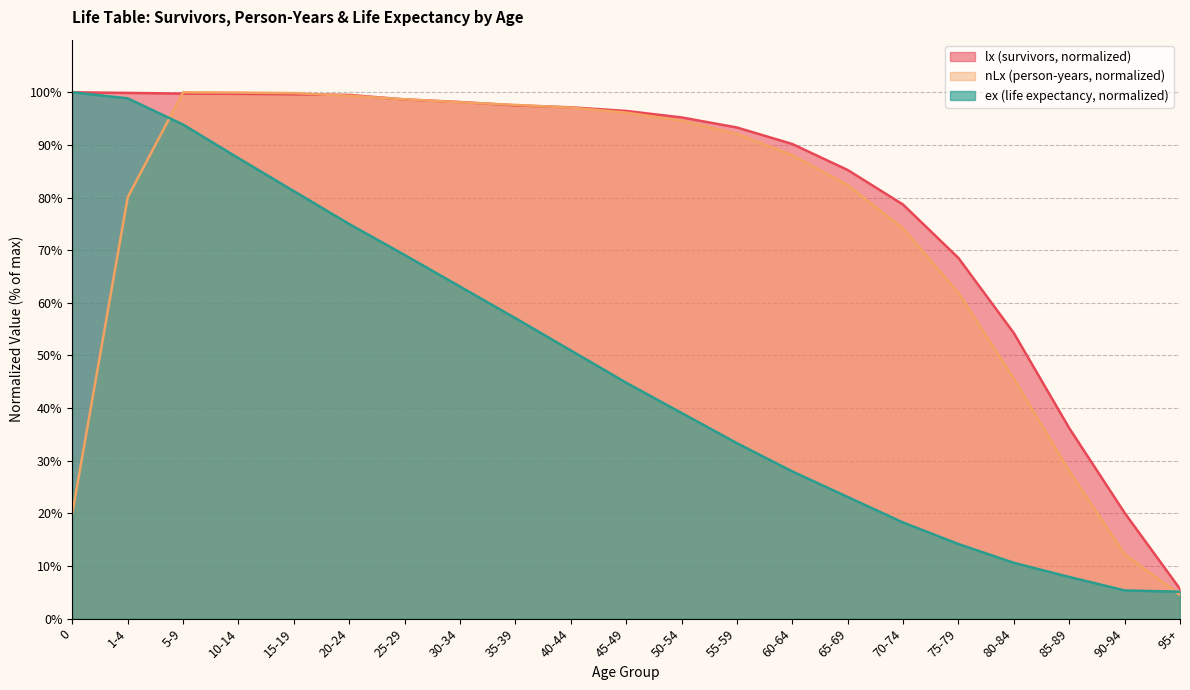

How many values in the ex series are below 44?

10